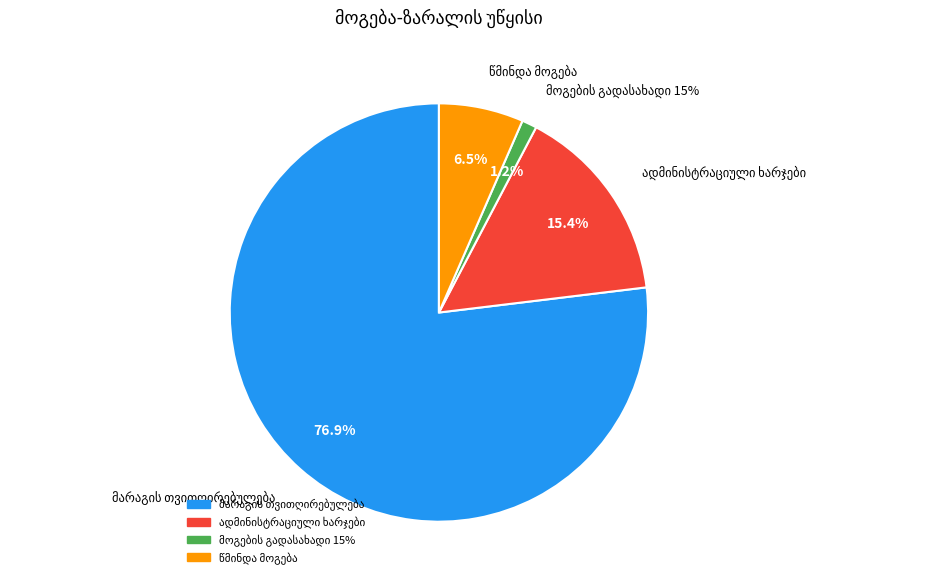

To the nearest percent, what percentage of the pie is წმინდა მოგება?

7%